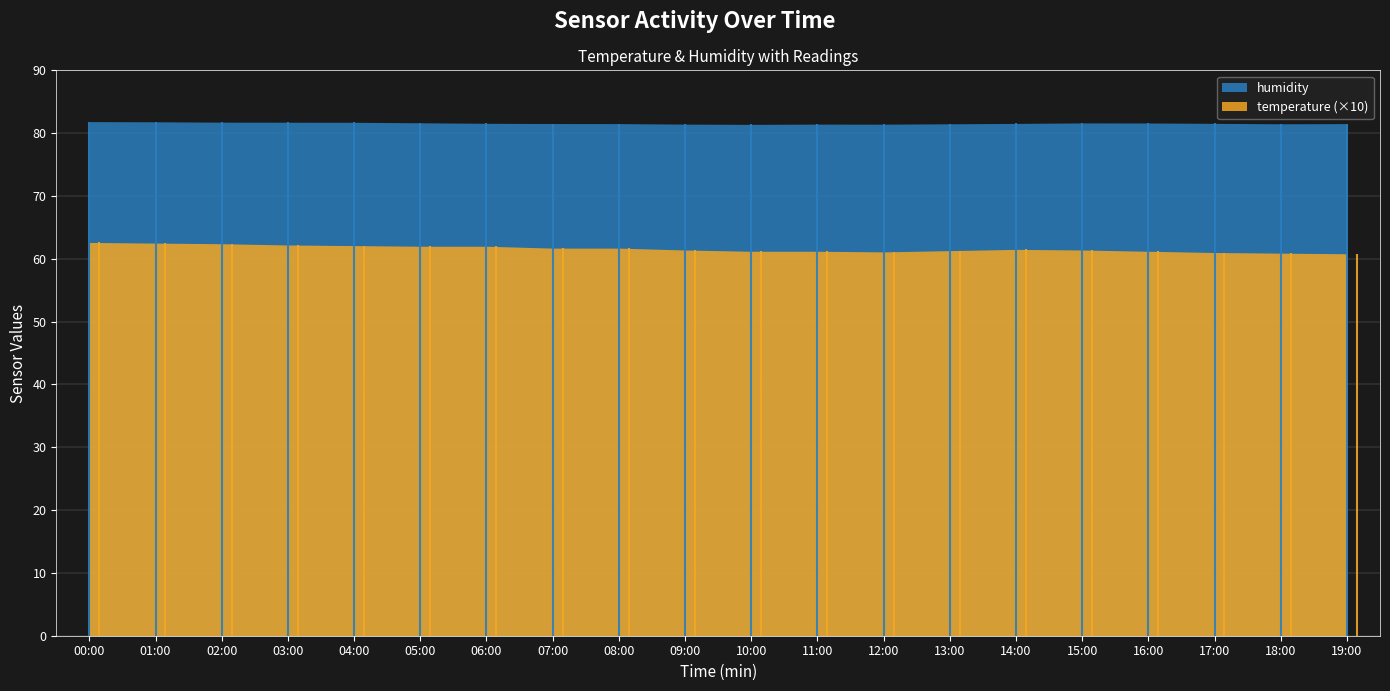

How many interior local peaks does the temperature series have?

1